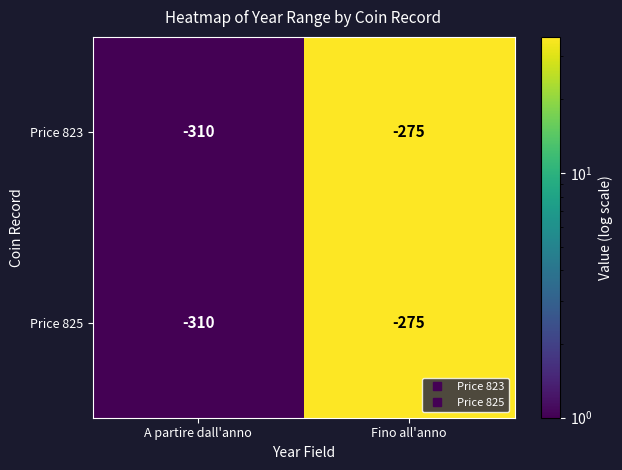

The Price 823 series shows -107 at A partire dall'anno. True or false?

False